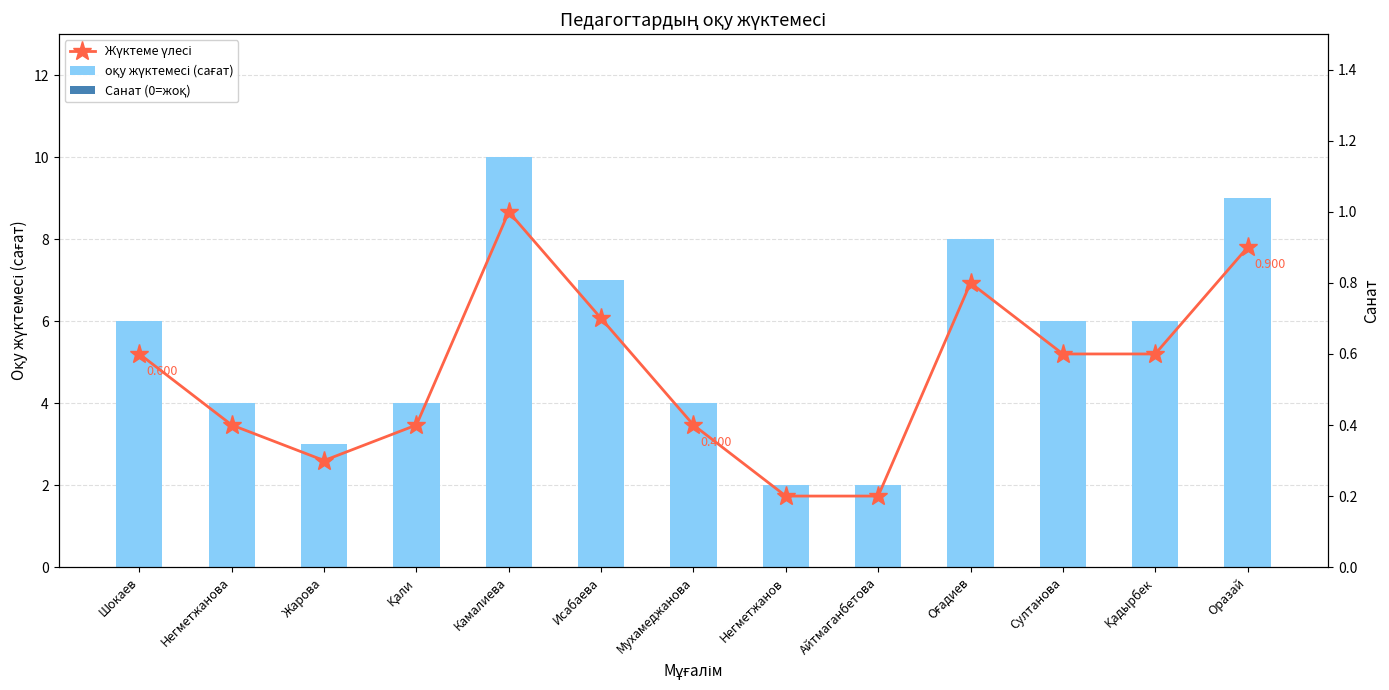

True or false: оқу жүктемесі (сағат) has a value of 2.7 at Айтмаганбетова.

False